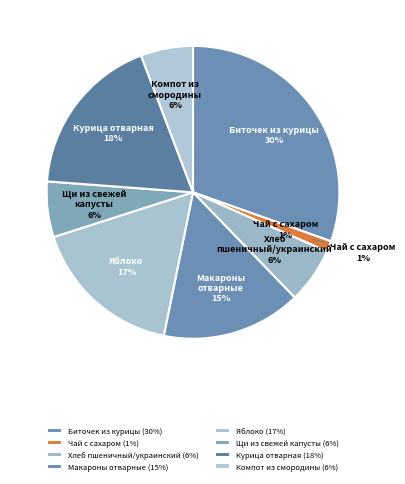

What is the smallest slice in the pie chart?

Чай с сахаром